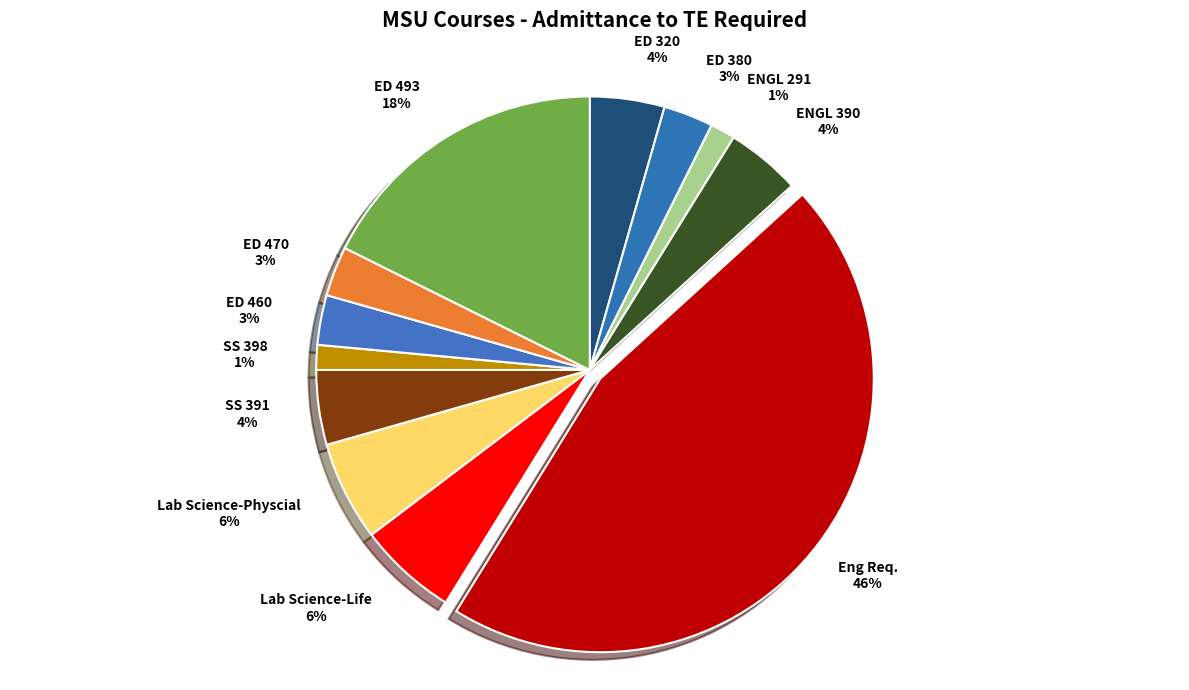

Does Eng Req. represent more than half of the total?

No